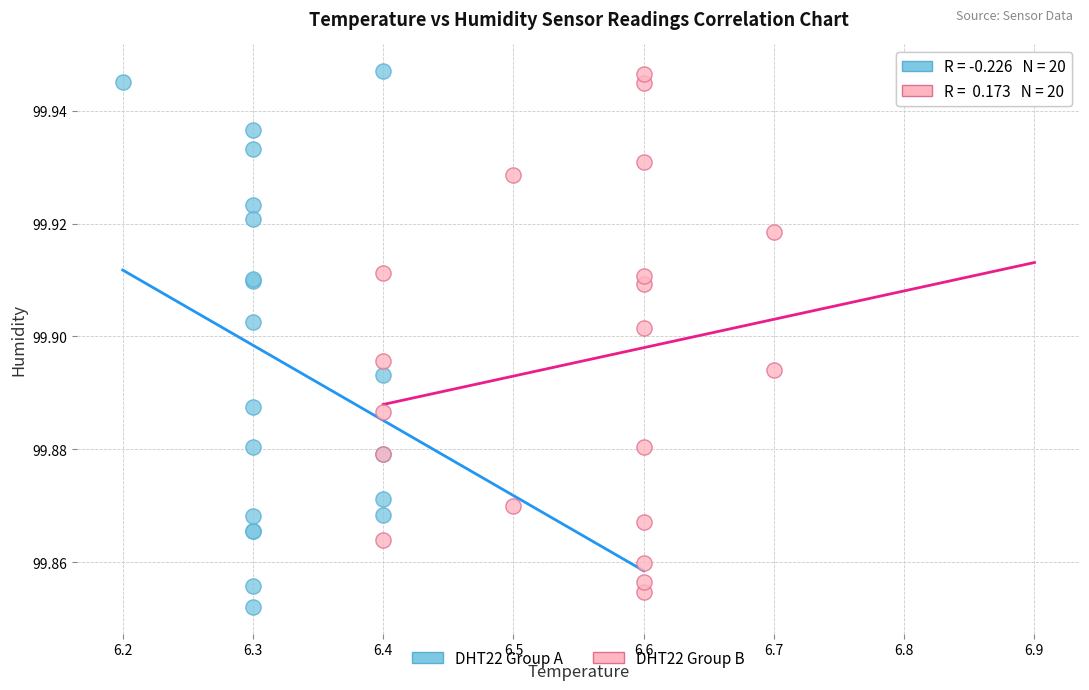

Which series reaches the minimum Y coordinate?

DHT22 Group A